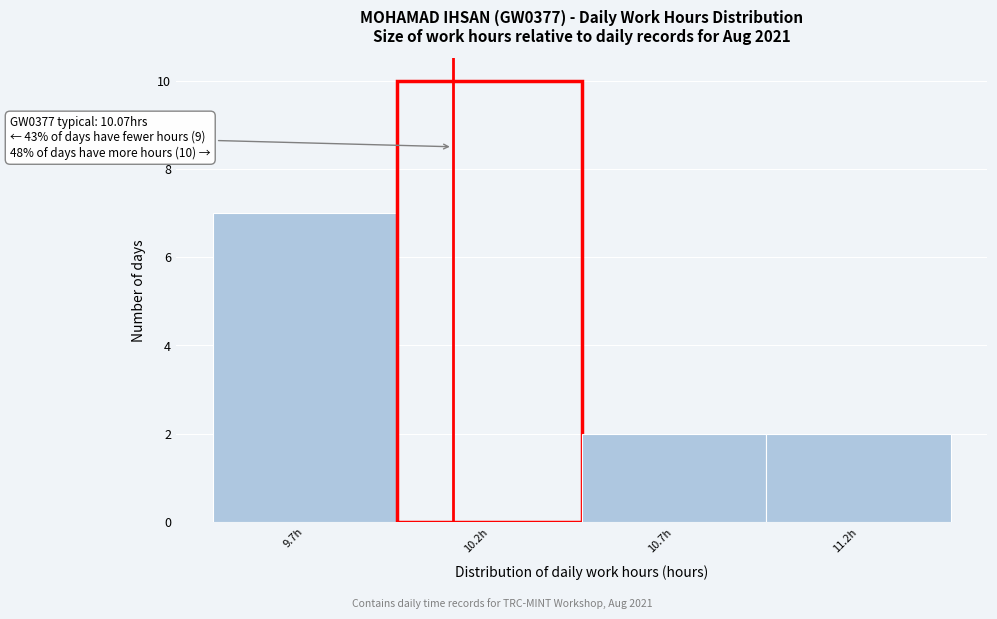

Reading left to right, list all the values displayed in this chart.

9.7h=7	10.2h=10	10.7h=2	11.2h=2